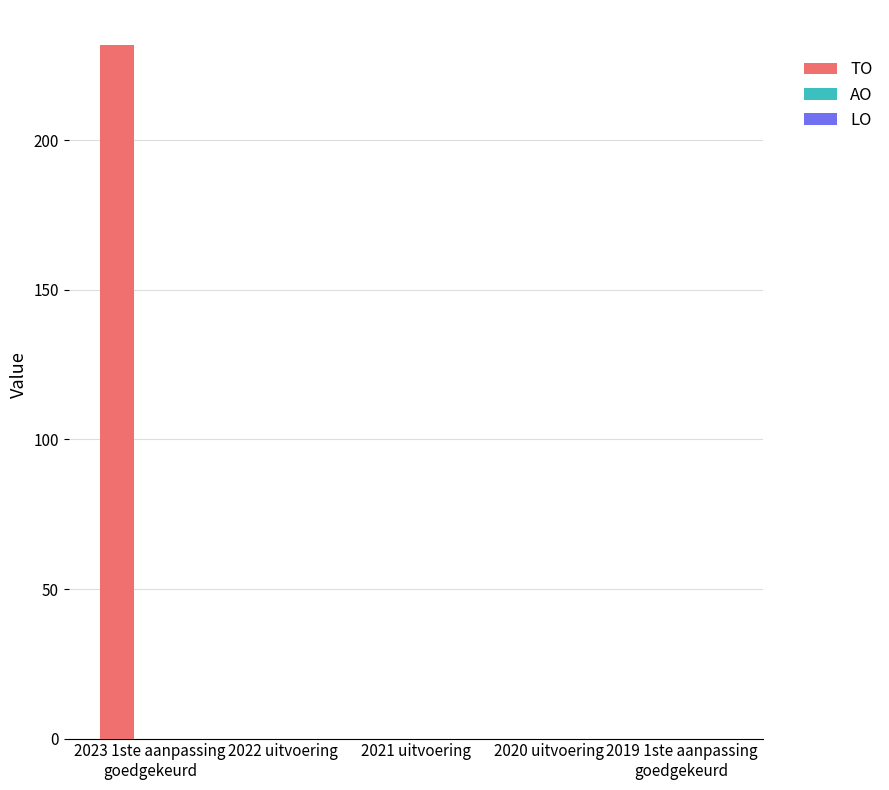

Count the number of data series in this chart.

1